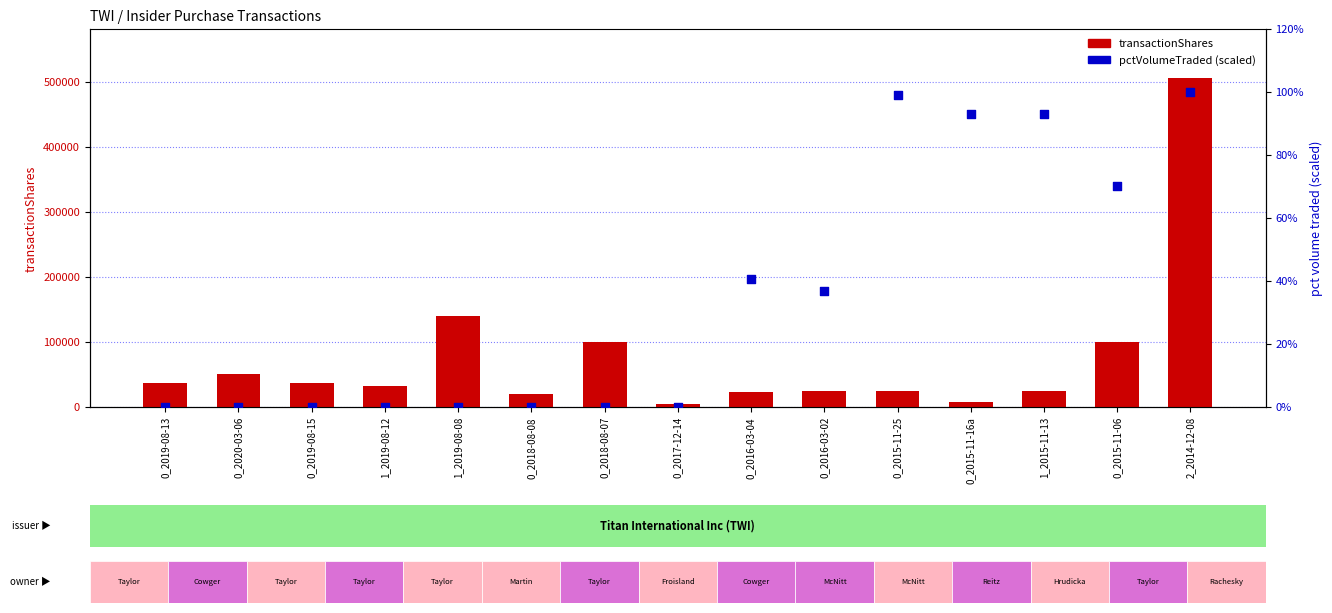

Which series contains the highest Y value?

transactionShares